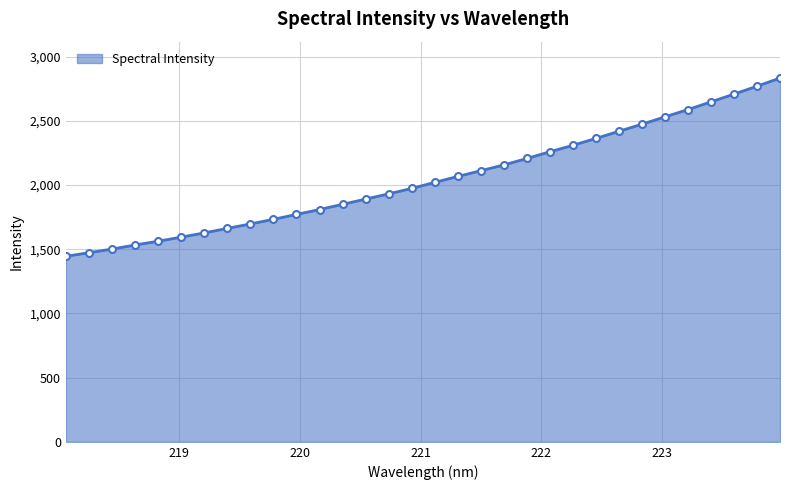

What is the greatest value displayed?

2833.4